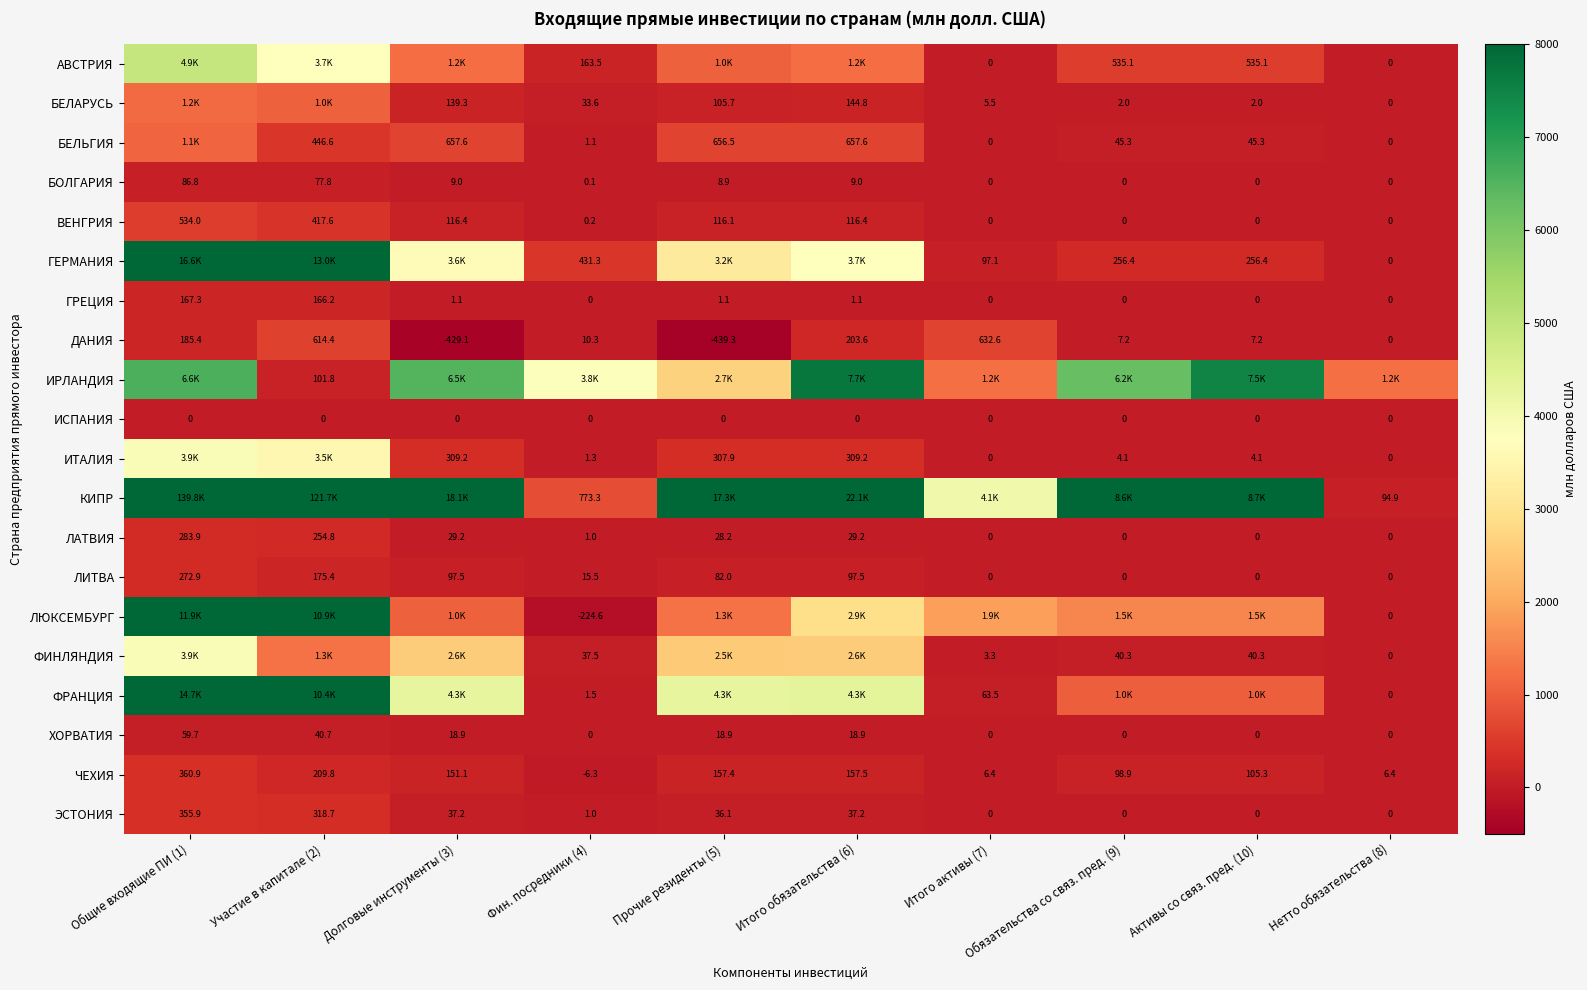

Is the value of ДАНИЯ at Итого активы (7) greater than the value of БЕЛАРУСЬ at Долговые инструменты (3)?

Yes